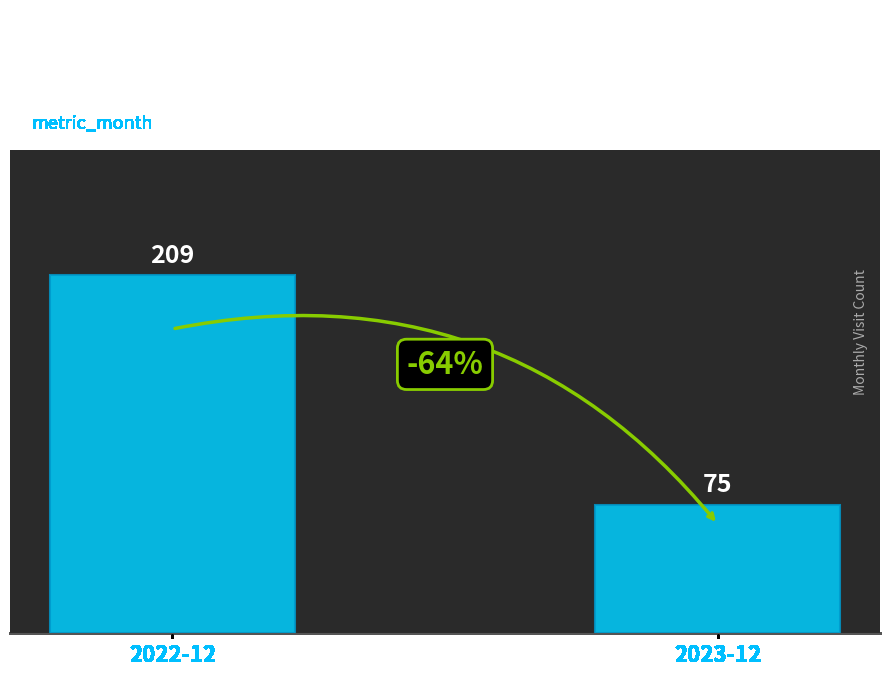

Is it true that the value at 2022-12 is 311?

False